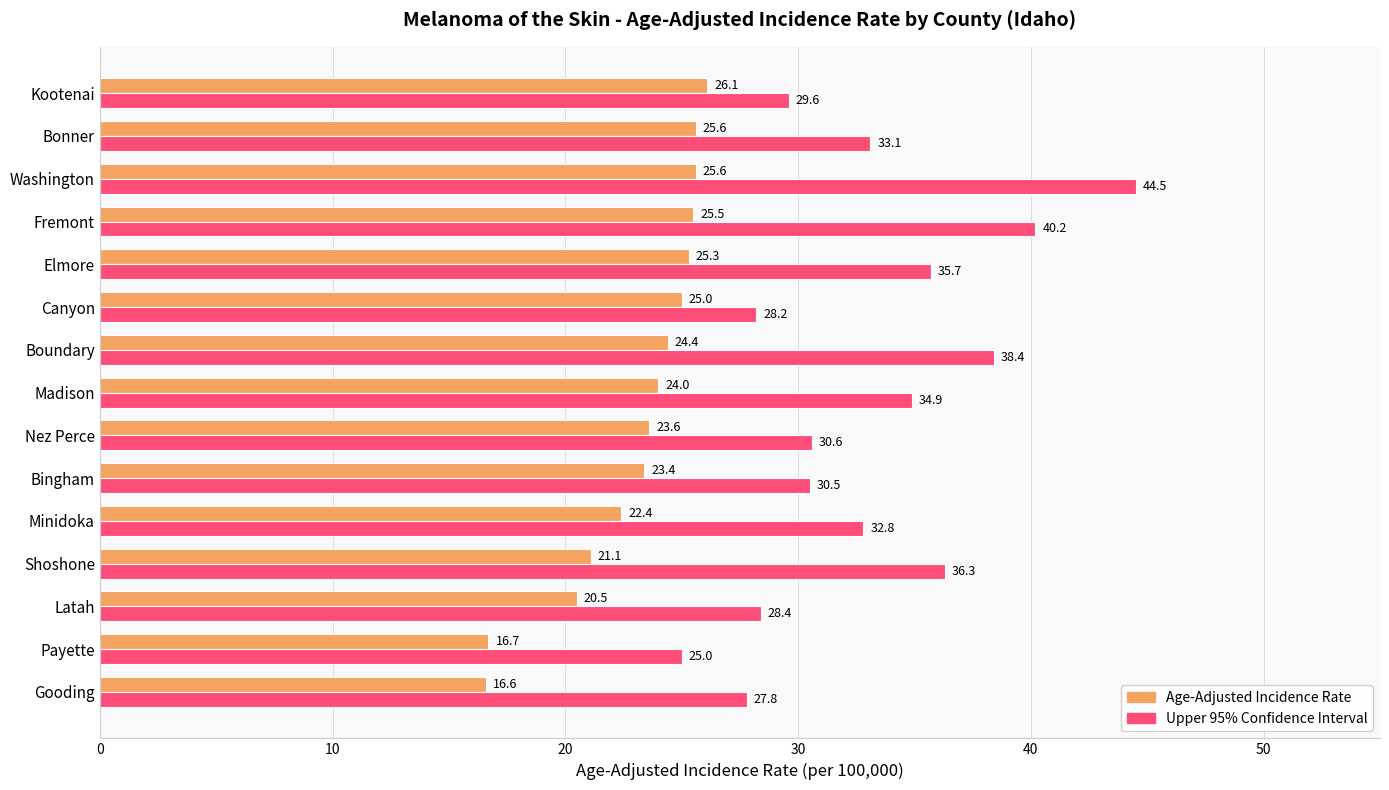

Count the number of categories in the chart.

15